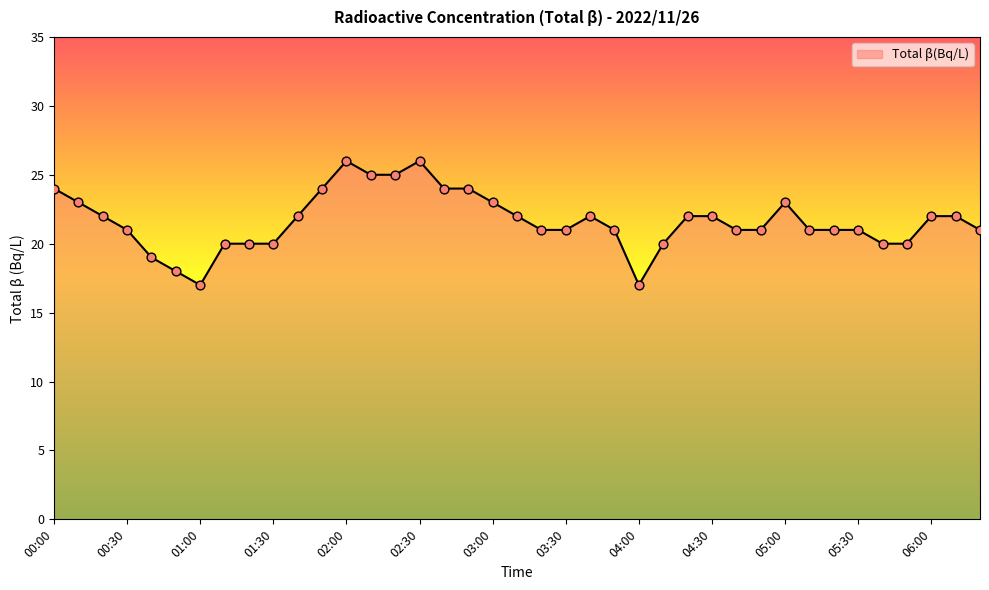

What is the maximum value shown in the chart?

26